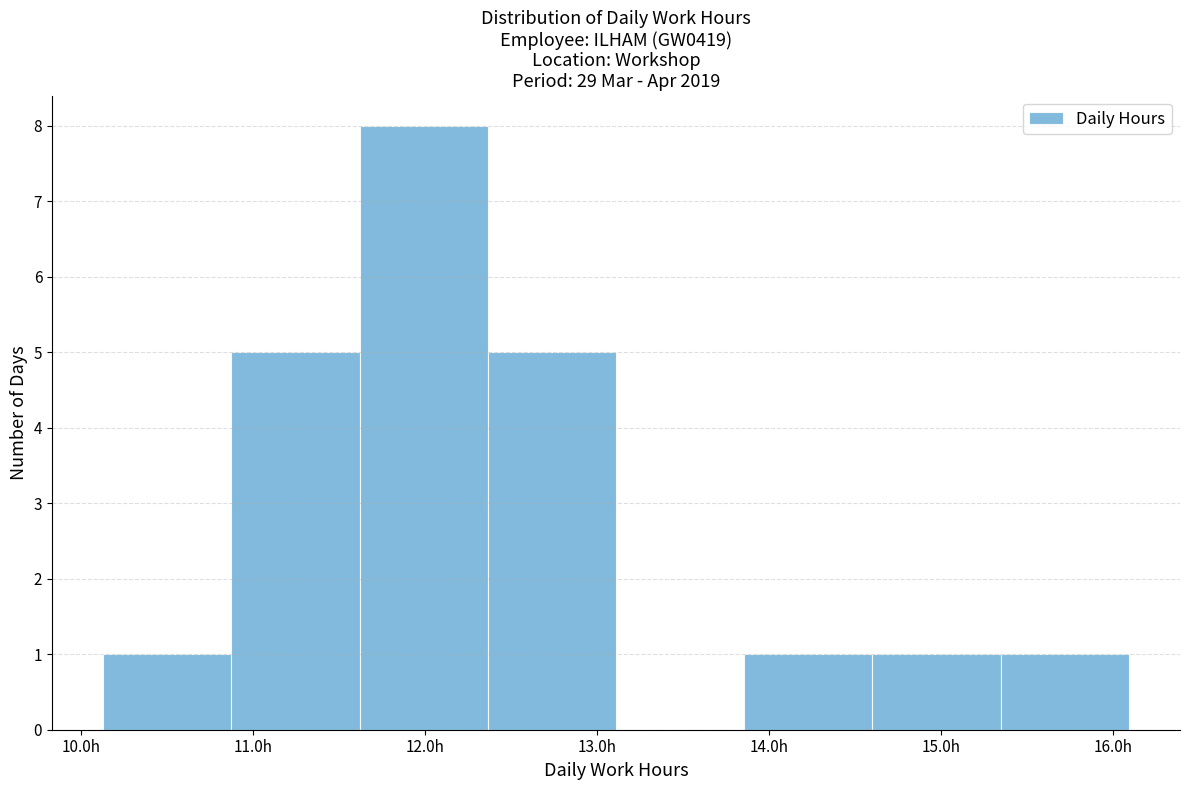

What is the height of the bar covering 10.1 to 10.9 on the x-axis? Neither the bar edges nor the heights are printed on the chart, so give them approximately, as read against the axes.

1